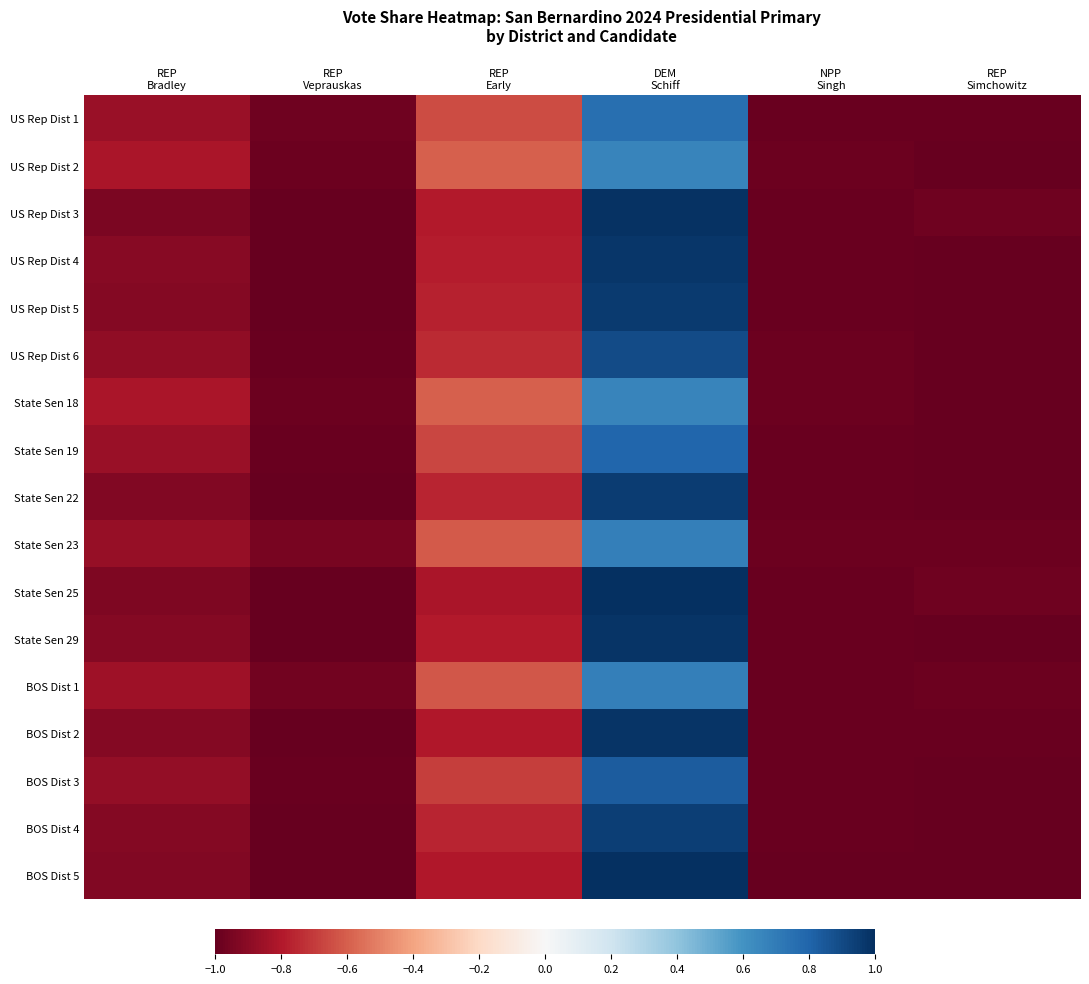

Reading left to right, extract all data points from this chart.

US Rep Dist 1: REP
Bradley=-0.9	REP
Veprauskas=-1.0	REP
Early=-0.7	DEM
Schiff=0.8	NPP
Singh=-1.0	REP
Simchowitz=-1.0
US Rep Dist 2: REP
Bradley=-0.8	REP
Veprauskas=-1.0	REP
Early=-0.6	DEM
Schiff=0.7	NPP
Singh=-1.0	REP
Simchowitz=-1.0
US Rep Dist 3: REP
Bradley=-0.9	REP
Veprauskas=-1.0	REP
Early=-0.8	DEM
Schiff=1.0	NPP
Singh=-1.0	REP
Simchowitz=-1.0
US Rep Dist 4: REP
Bradley=-0.9	REP
Veprauskas=-1.0	REP
Early=-0.8	DEM
Schiff=1.0	NPP
Singh=-1.0	REP
Simchowitz=-1.0
US Rep Dist 5: REP
Bradley=-0.9	REP
Veprauskas=-1.0	REP
Early=-0.8	DEM
Schiff=1.0	NPP
Singh=-1.0	REP
Simchowitz=-1.0
US Rep Dist 6: REP
Bradley=-0.9	REP
Veprauskas=-1.0	REP
Early=-0.7	DEM
Schiff=0.9	NPP
Singh=-1.0	REP
Simchowitz=-1.0
State Sen 18: REP
Bradley=-0.8	REP
Veprauskas=-1.0	REP
Early=-0.6	DEM
Schiff=0.7	NPP
Singh=-1.0	REP
Simchowitz=-1.0
State Sen 19: REP
Bradley=-0.9	REP
Veprauskas=-1.0	REP
Early=-0.7	DEM
Schiff=0.8	NPP
Singh=-1.0	REP
Simchowitz=-1.0
State Sen 22: REP
Bradley=-0.9	REP
Veprauskas=-1.0	REP
Early=-0.8	DEM
Schiff=1.0	NPP
Singh=-1.0	REP
Simchowitz=-1.0
State Sen 23: REP
Bradley=-0.9	REP
Veprauskas=-1.0	REP
Early=-0.6	DEM
Schiff=0.7	NPP
Singh=-1.0	REP
Simchowitz=-1.0
State Sen 25: REP
Bradley=-0.9	REP
Veprauskas=-1.0	REP
Early=-0.8	DEM
Schiff=1.0	NPP
Singh=-1.0	REP
Simchowitz=-1.0
State Sen 29: REP
Bradley=-0.9	REP
Veprauskas=-1.0	REP
Early=-0.8	DEM
Schiff=1.0	NPP
Singh=-1.0	REP
Simchowitz=-1.0
BOS Dist 1: REP
Bradley=-0.8	REP
Veprauskas=-1.0	REP
Early=-0.6	DEM
Schiff=0.7	NPP
Singh=-1.0	REP
Simchowitz=-1.0
BOS Dist 2: REP
Bradley=-0.9	REP
Veprauskas=-1.0	REP
Early=-0.8	DEM
Schiff=1.0	NPP
Singh=-1.0	REP
Simchowitz=-1.0
BOS Dist 3: REP
Bradley=-0.9	REP
Veprauskas=-1.0	REP
Early=-0.7	DEM
Schiff=0.8	NPP
Singh=-1.0	REP
Simchowitz=-1.0
BOS Dist 4: REP
Bradley=-0.9	REP
Veprauskas=-1.0	REP
Early=-0.8	DEM
Schiff=0.9	NPP
Singh=-1.0	REP
Simchowitz=-1.0
BOS Dist 5: REP
Bradley=-0.9	REP
Veprauskas=-1.0	REP
Early=-0.8	DEM
Schiff=1.0	NPP
Singh=-1.0	REP
Simchowitz=-1.0